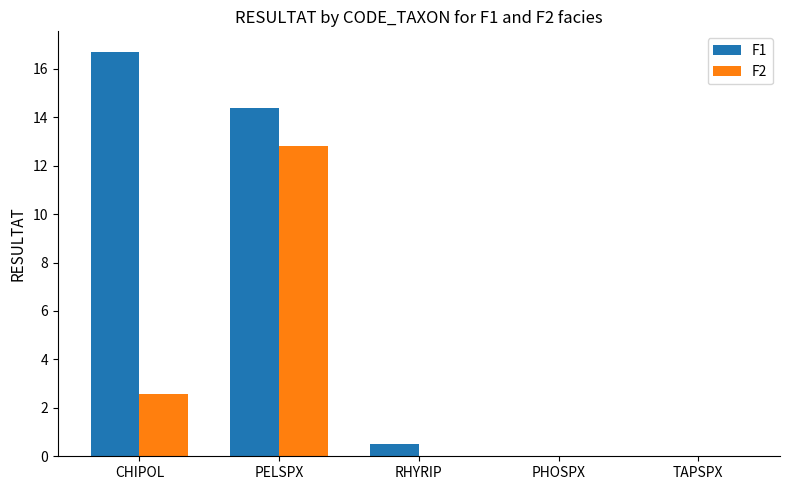

Which series has the largest total across all categories?

F1